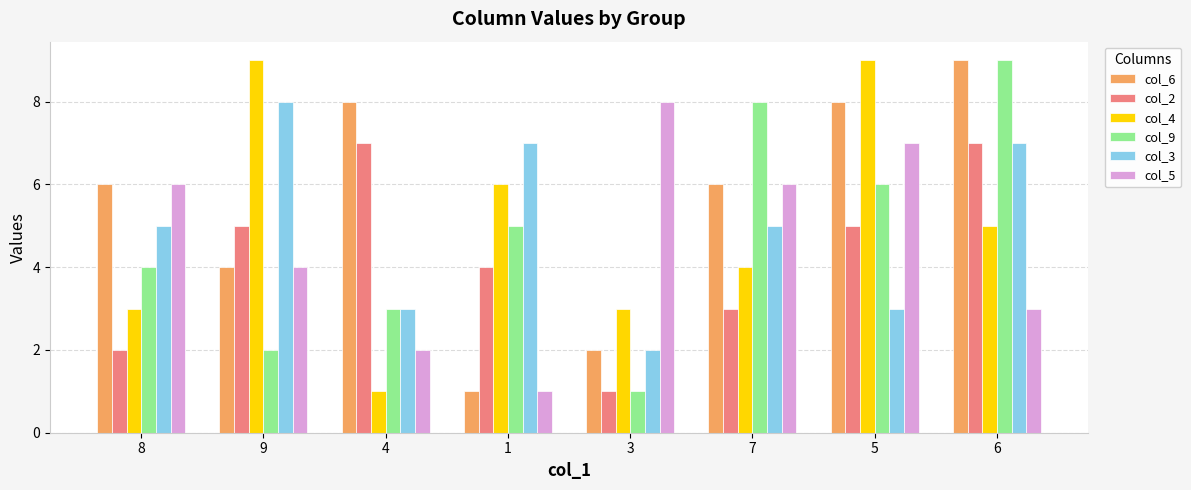

How many data points does each series have?

8